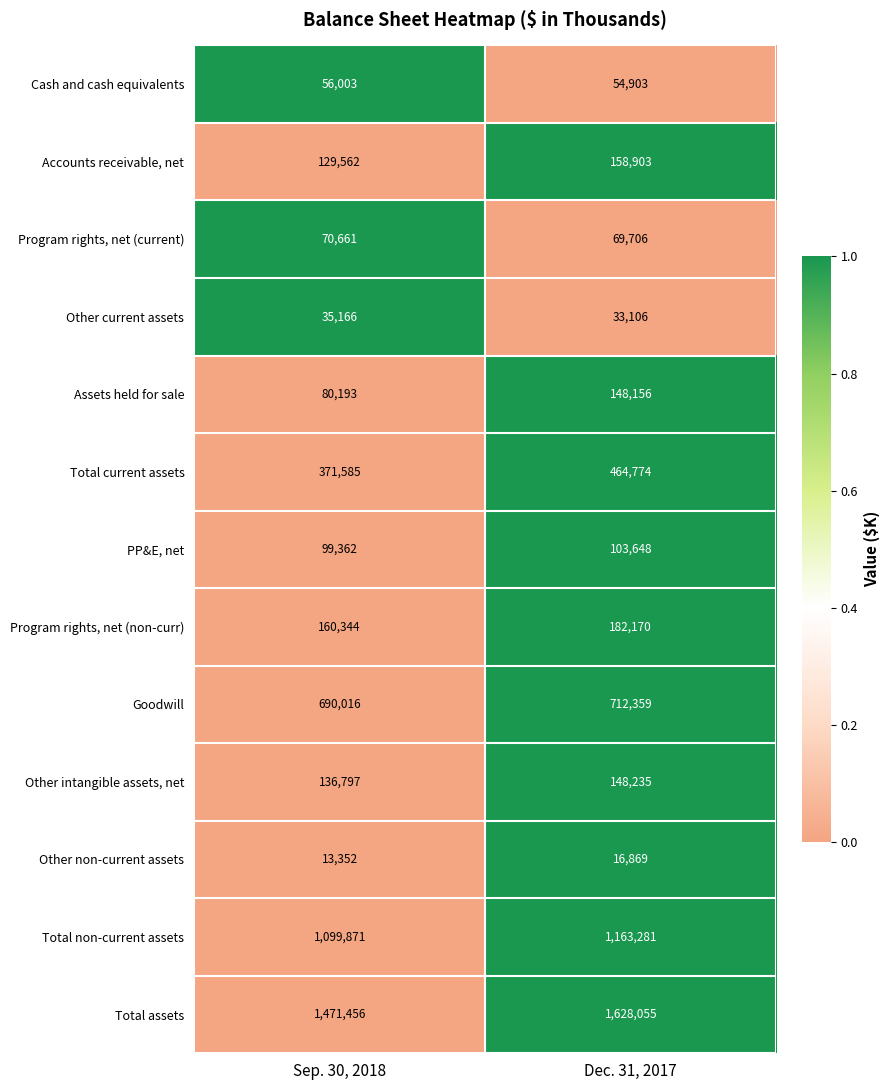

Rank the series by their maximum value, from highest to lowest.

Total assets, Total non-current assets, Goodwill, Total current assets, Program rights, net (non-curr), Accounts receivable, net, Other intangible assets, net, Assets held for sale, PP&E, net, Program rights, net (current), Cash and cash equivalents, Other current assets, Other non-current assets